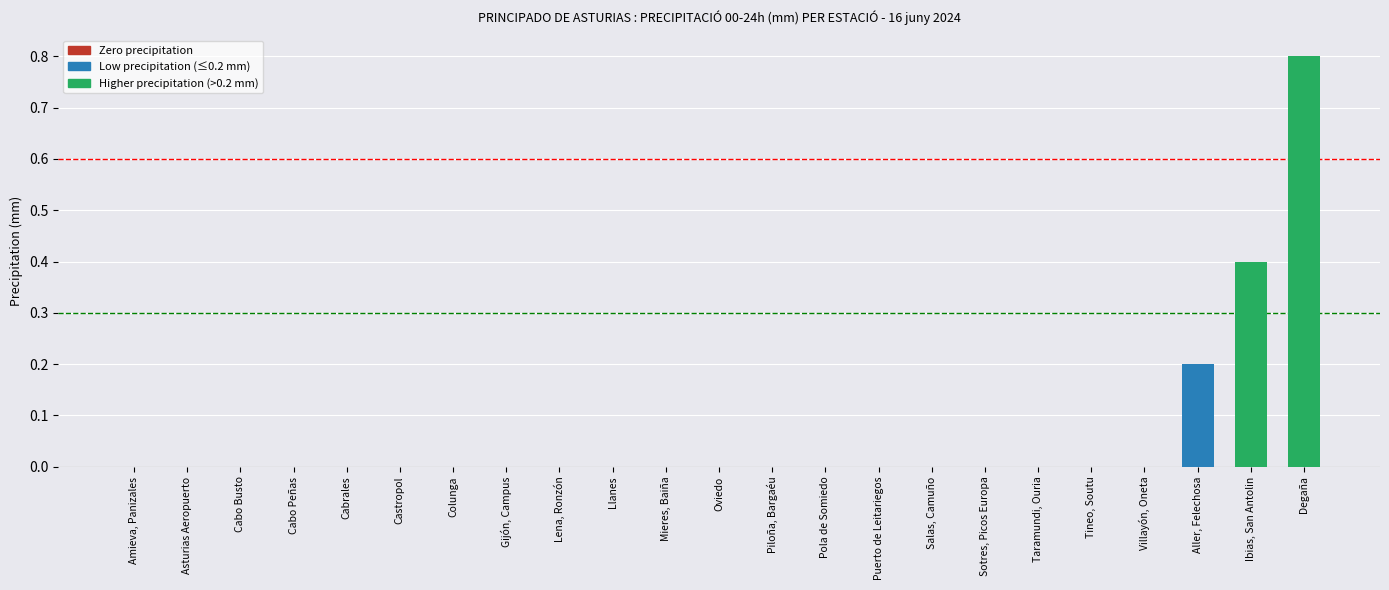

Count the number of categories in the chart.

23